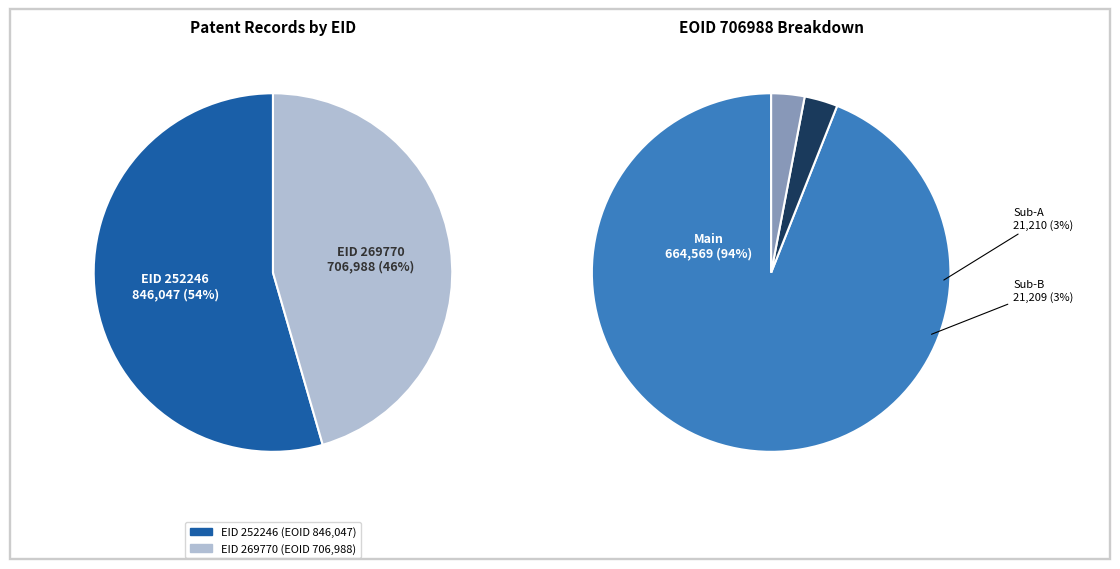

How many slices are in this pie chart?

2